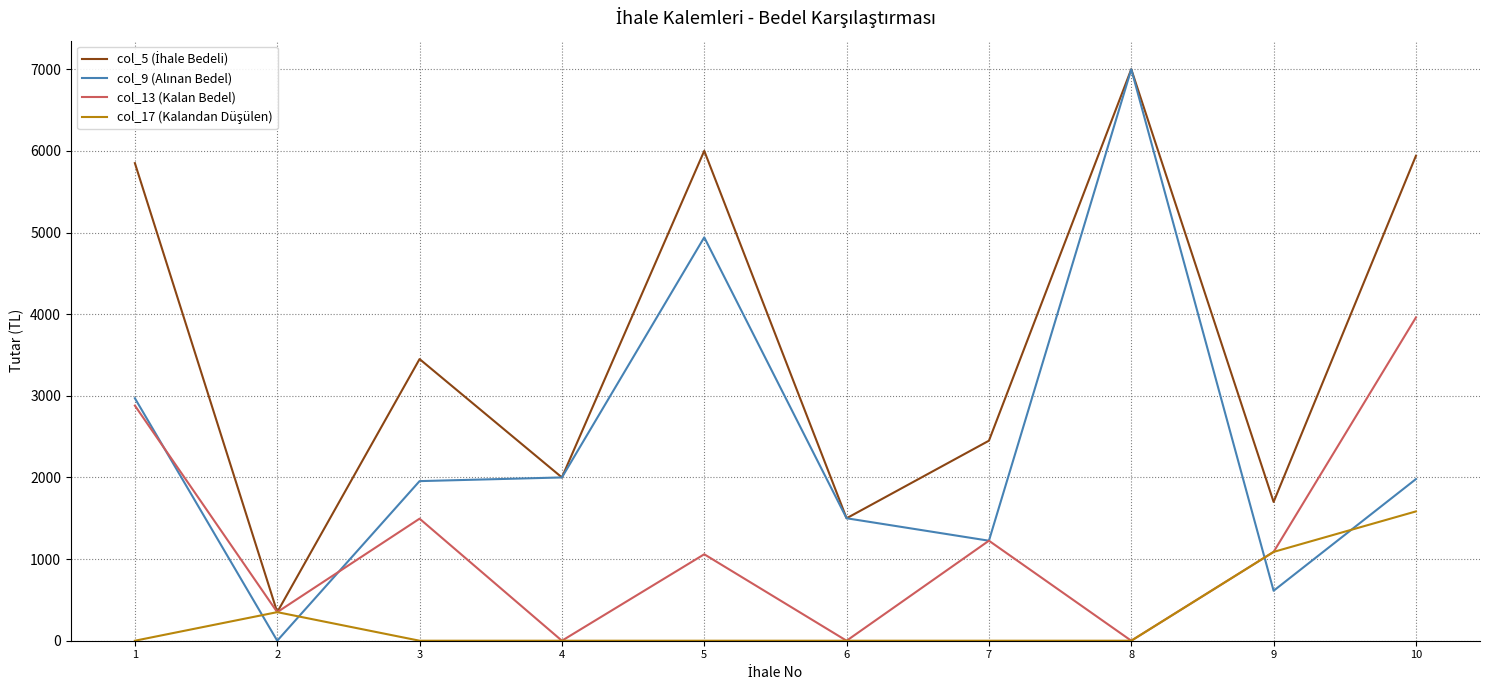

What is the maximum value shown in the chart?

7000